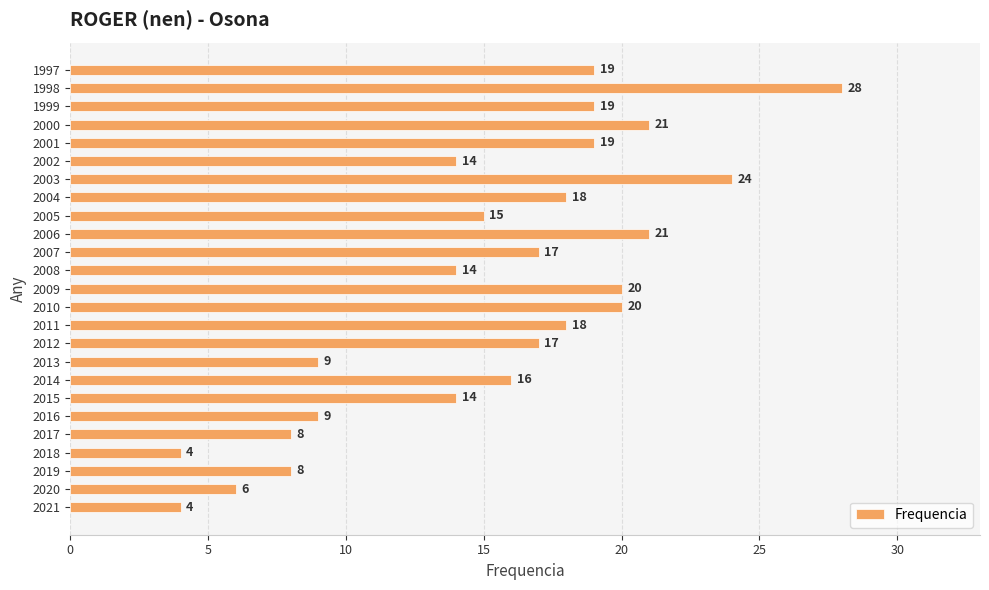

What is the average value?

15